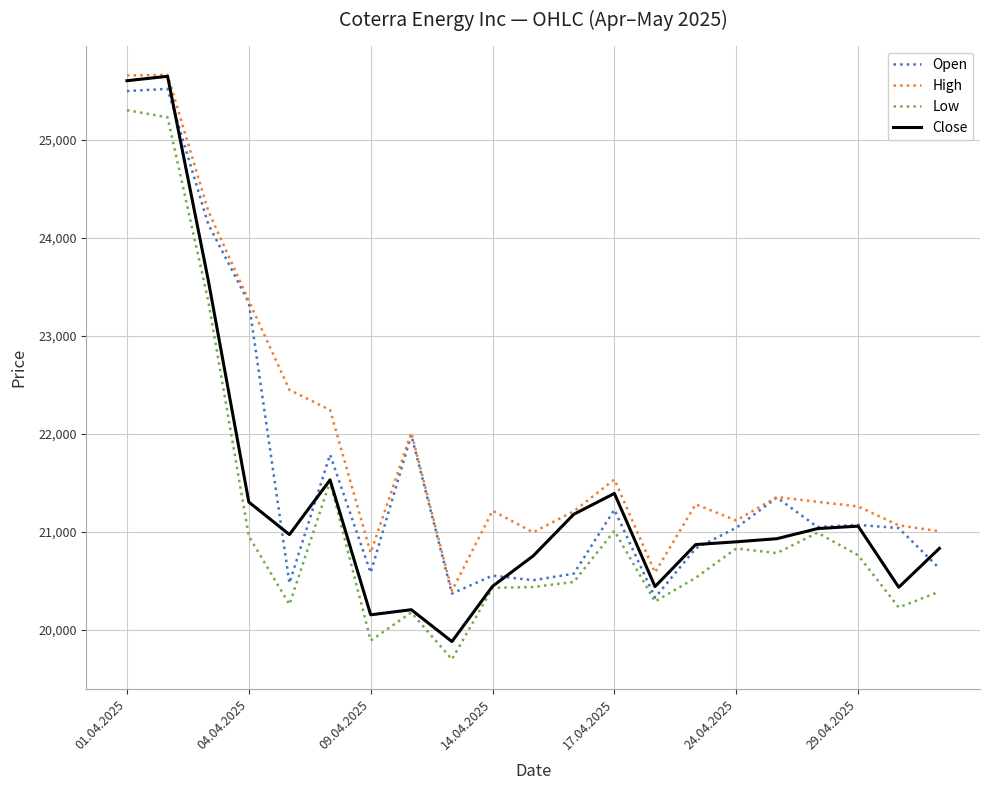

Which series has the widest spread of values?

Close